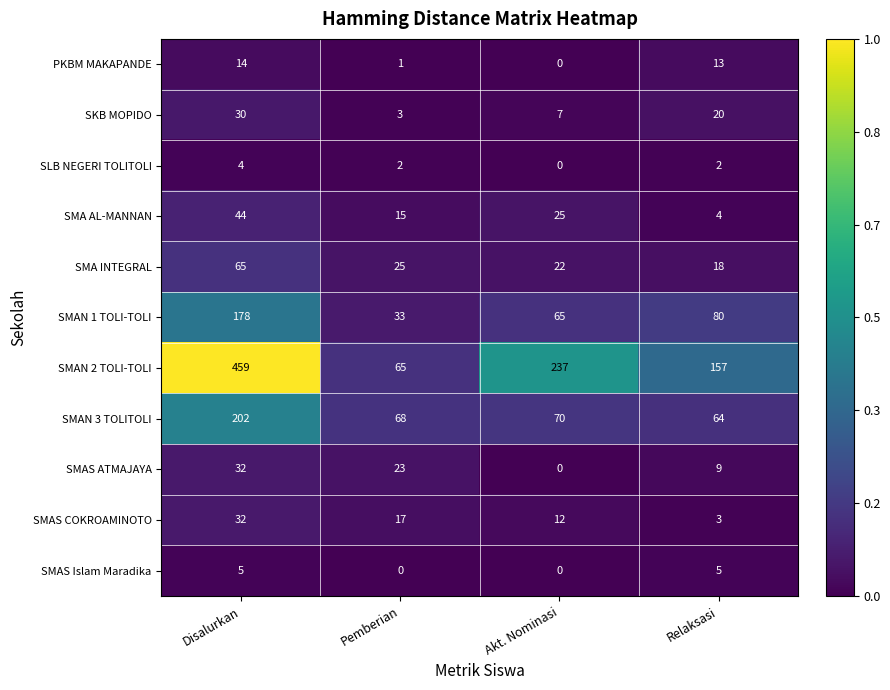

At how many categories does at least one series exceed 0?

4